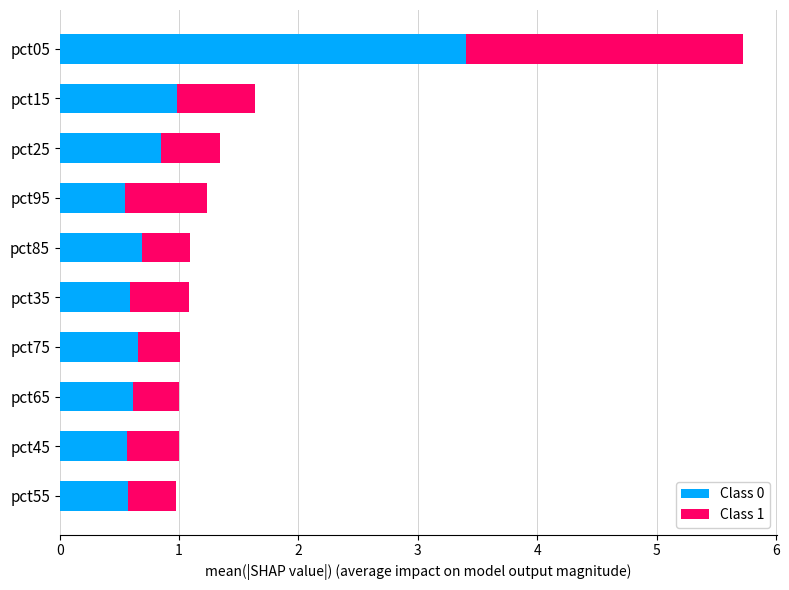

What is the difference between the maximum and minimum values in the Class 0 series?

2.9